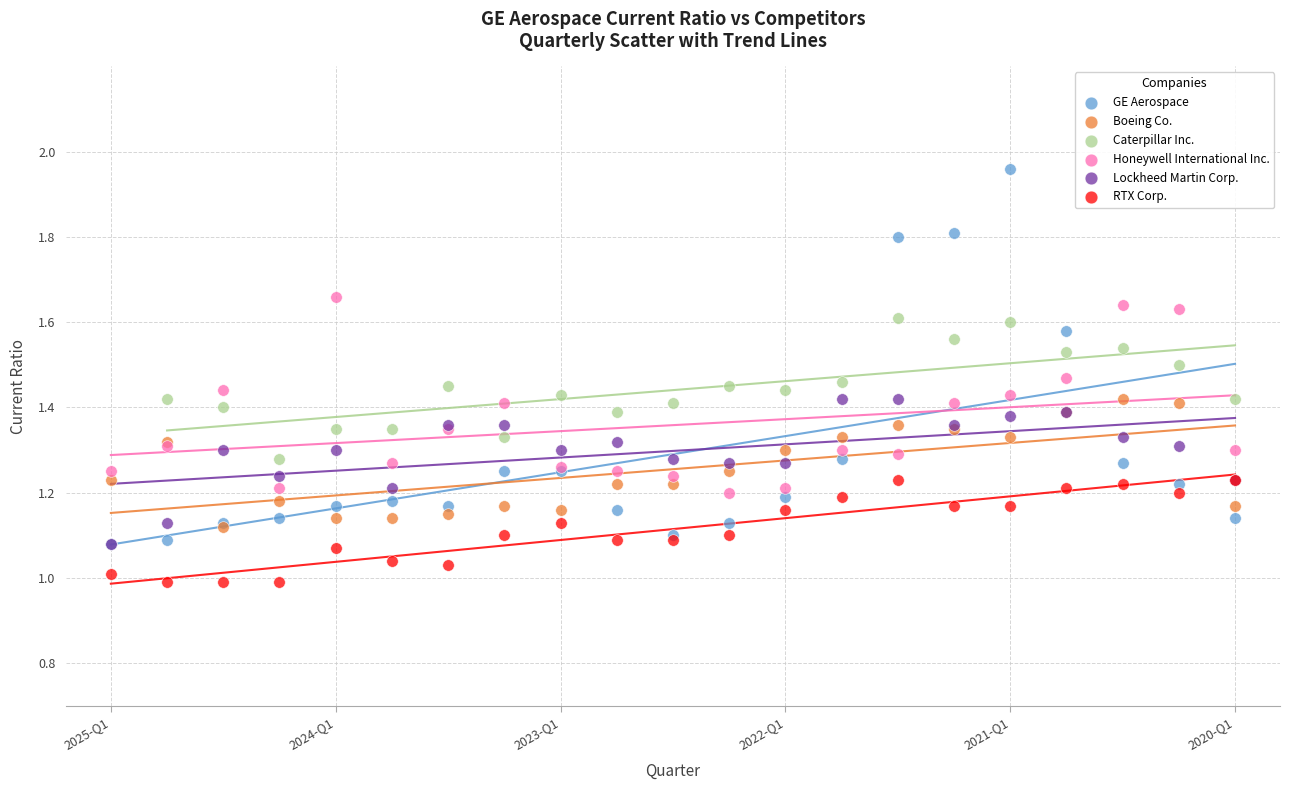

Which series has the widest spread of Y values?

GE Aerospace